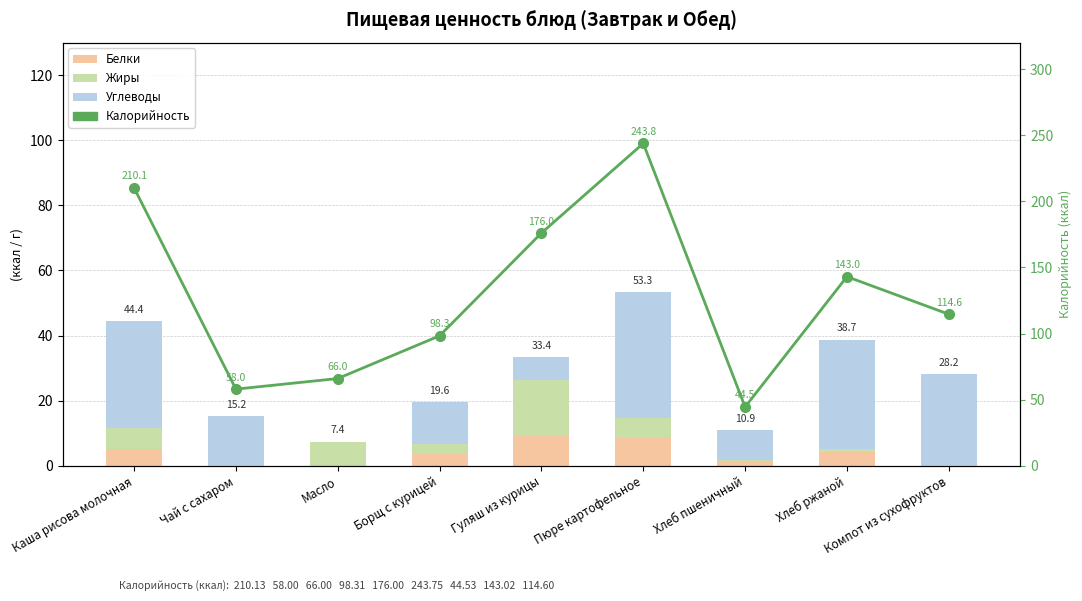

At which label does Углеводы first exceed 15?

Каша рисова молочная